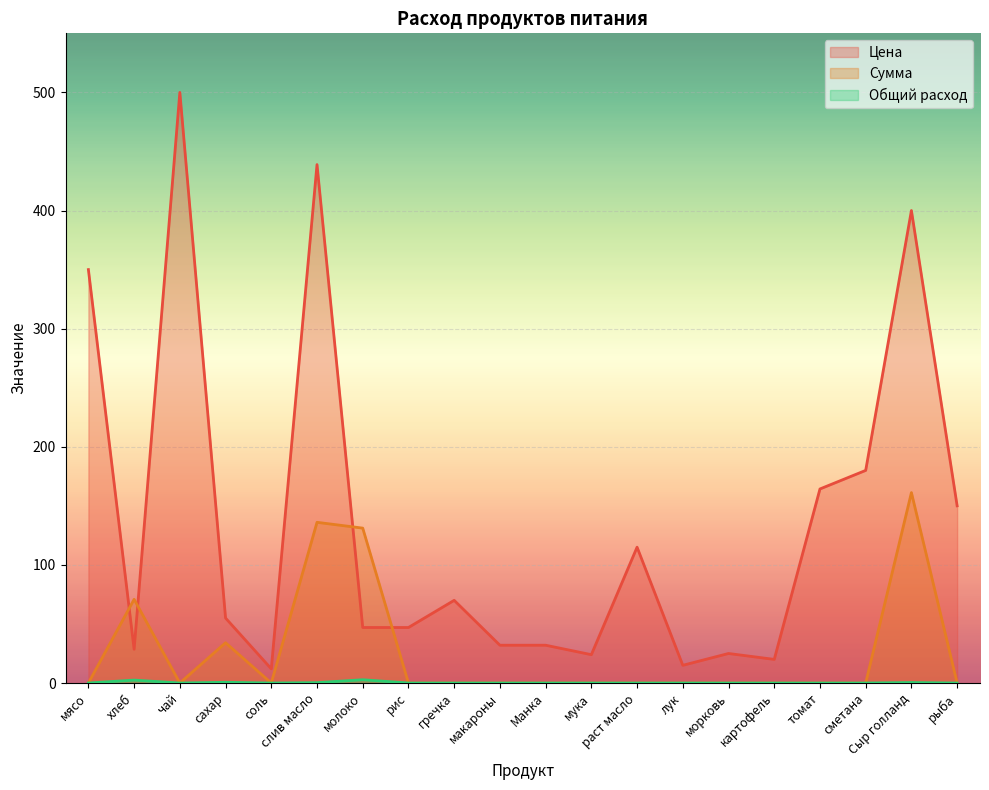

What are all the series names shown in the legend?

Цена, Сумма, Общий расход